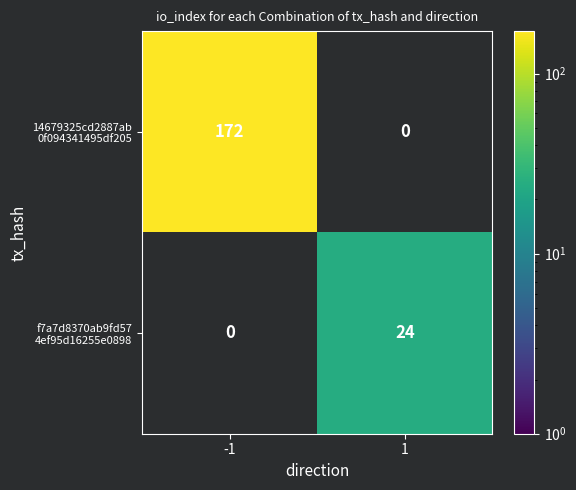

How many series are shown in this chart?

2